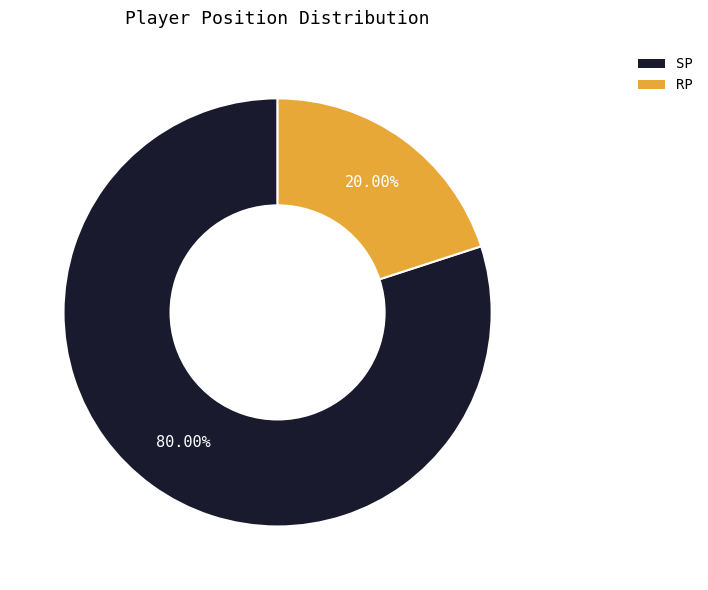

Between SP and RP, which is larger?

SP